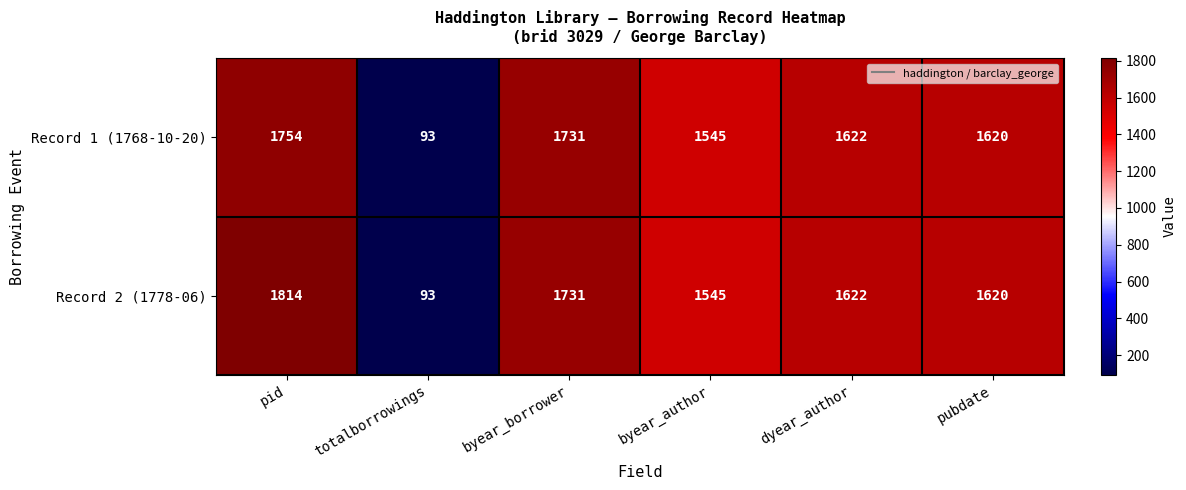

Rank the categories by Record 1 (1768-10-20) value from highest to lowest.

pid, byear_borrower, dyear_author, pubdate, byear_author, totalborrowings